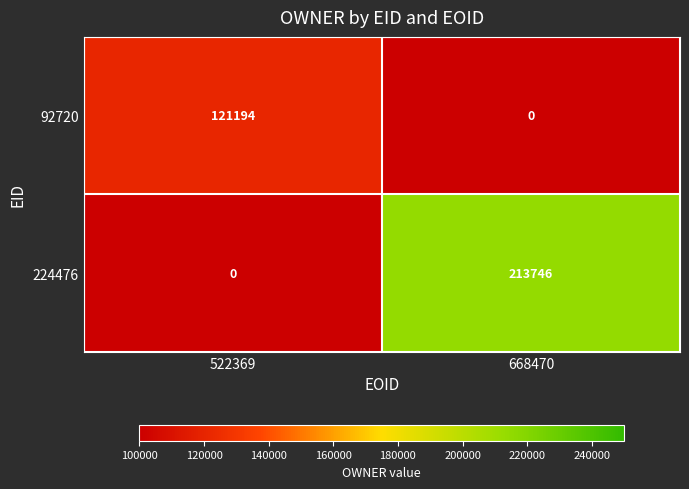

List the series in order of their overall mean, highest first.

224476, 92720